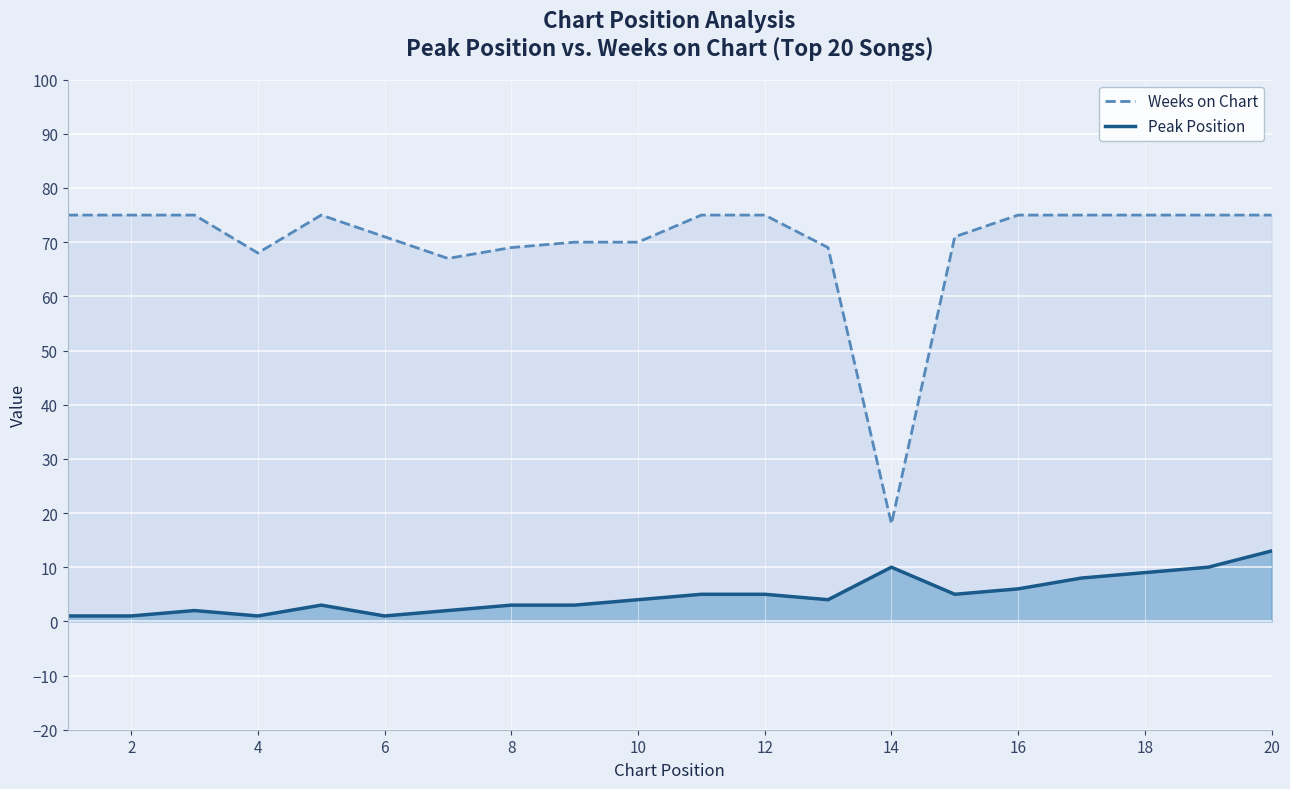

What is the spread (max minus min) of values at 20?

62